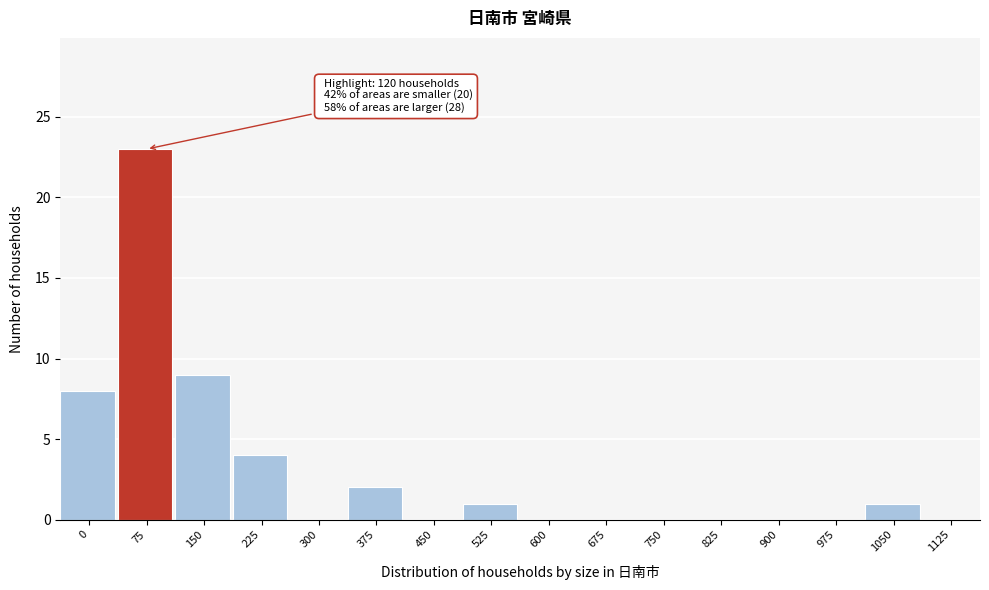

Reading left to right, what are all the values shown in this chart?

0=8	75=23	150=9	225=4	300=0	375=2	450=0	525=1	600=0	675=0	750=0	825=0	900=0	975=0	1050=1	1125=0